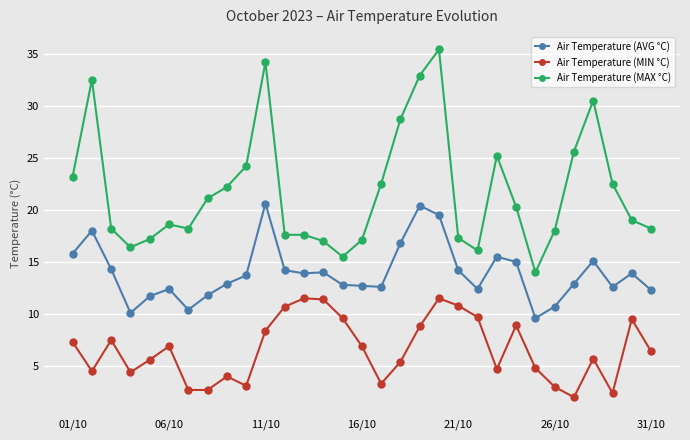

Rank the series by their average value, from highest to lowest.

Air Temperature (MAX °C), Air Temperature (AVG °C), Air Temperature (MIN °C)